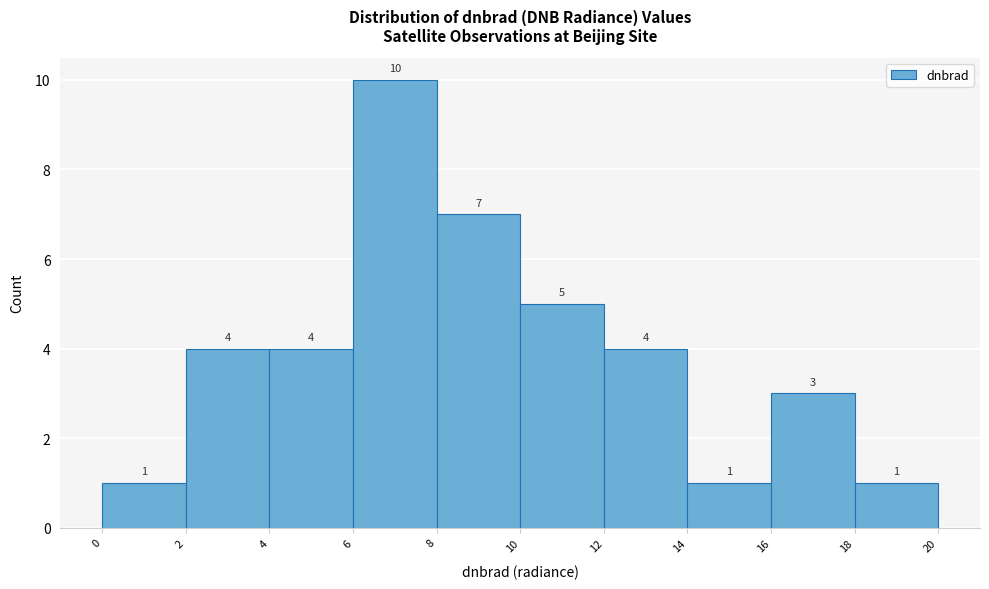

What is the height of the bar covering 8 to 10 on the x-axis?

7